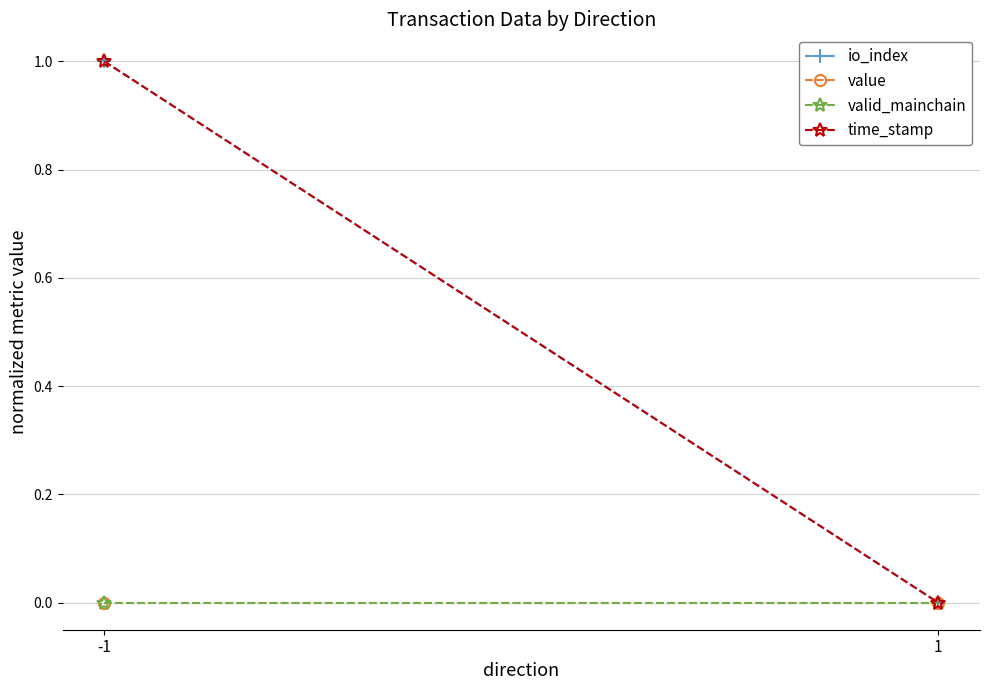

Which series has the largest total across all categories?

time_stamp